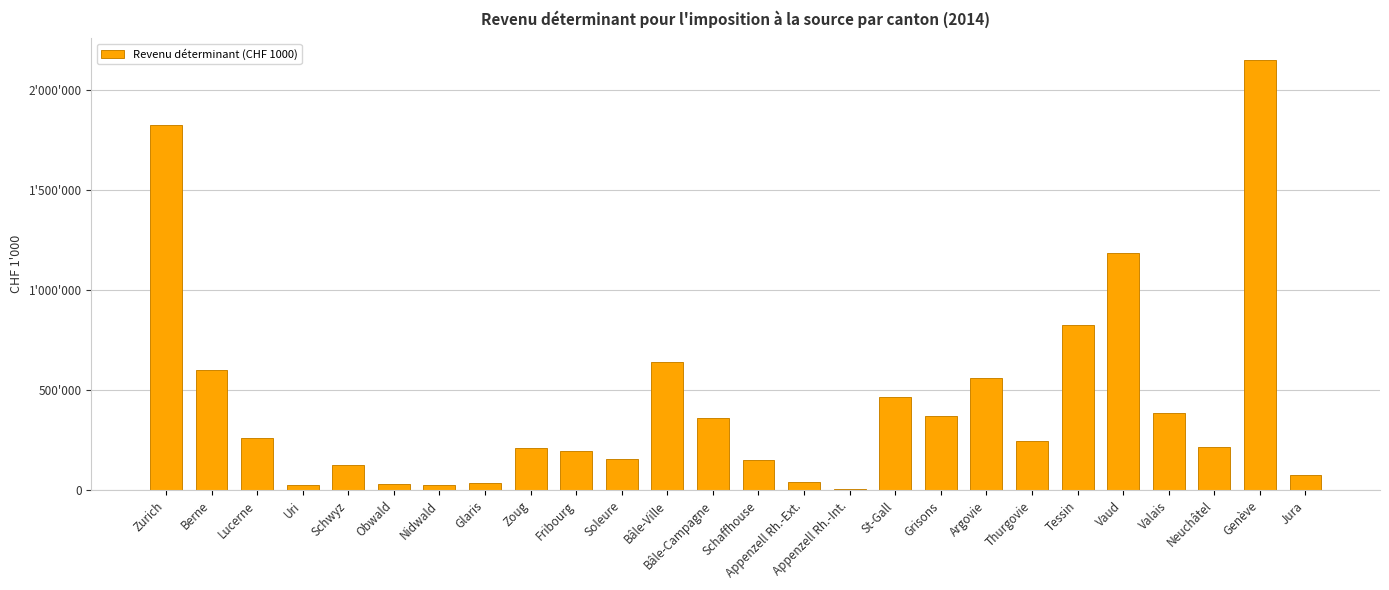

What is the difference between the maximum and minimum values?

2139470.7